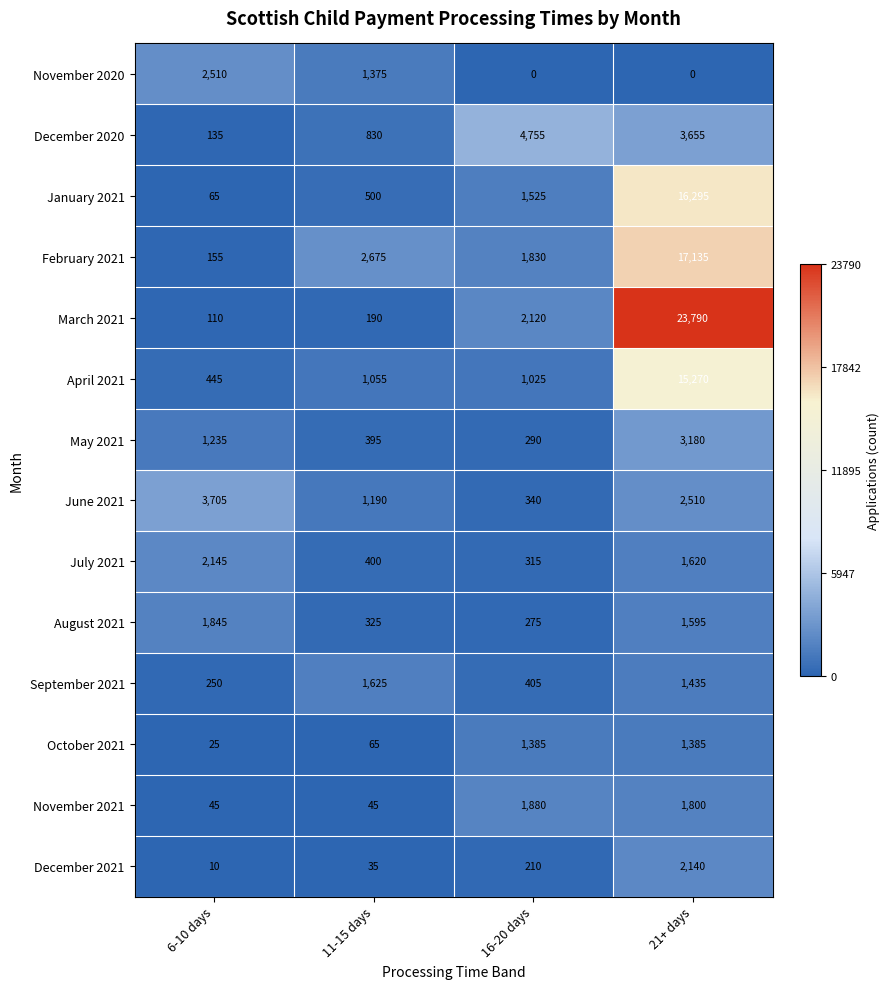

List the labels in order of February 2021 value, smallest first.

6-10 days, 16-20 days, 11-15 days, 21+ days